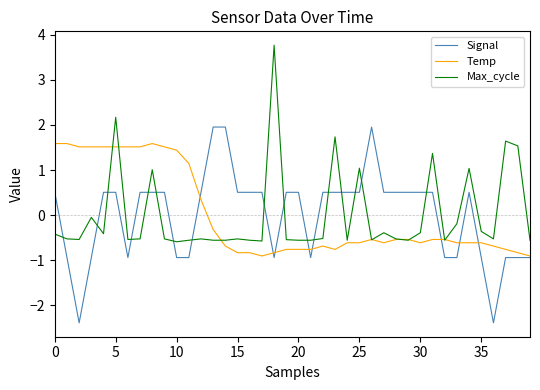

Rank the series by their maximum value, from lowest to highest.

Temp, Signal, Max_cycle